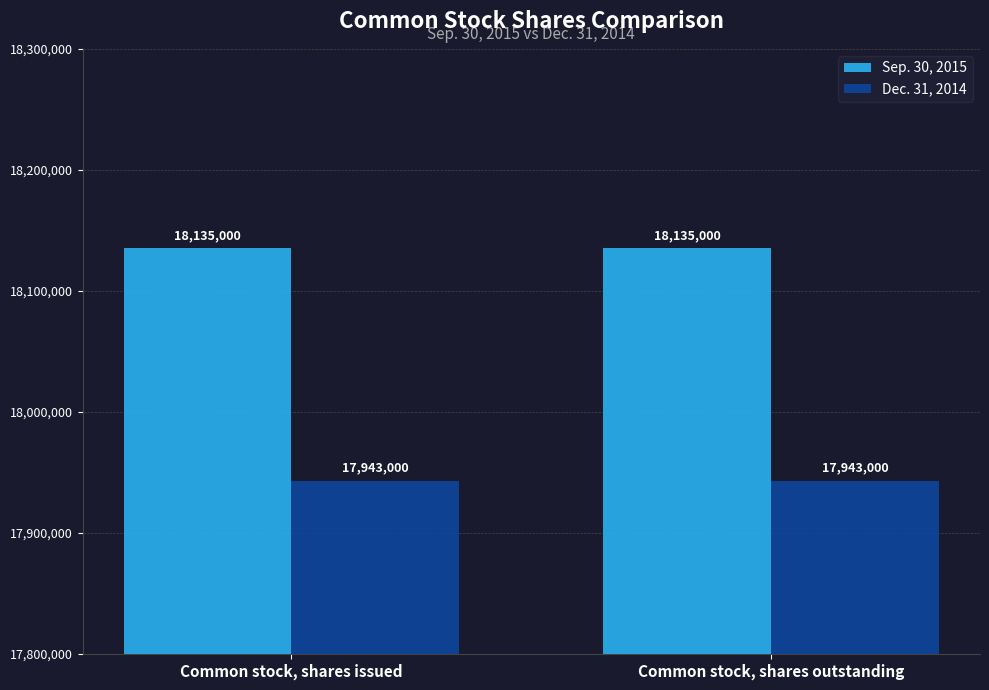

List the series in order of their overall mean, lowest first.

Dec. 31, 2014, Sep. 30, 2015